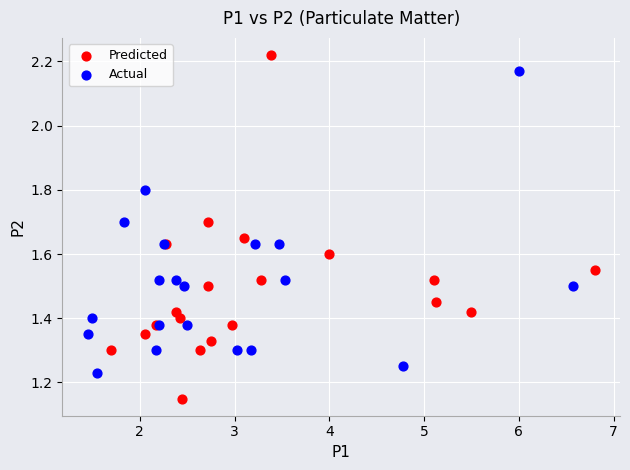

Which series reaches the maximum Y coordinate?

Predicted